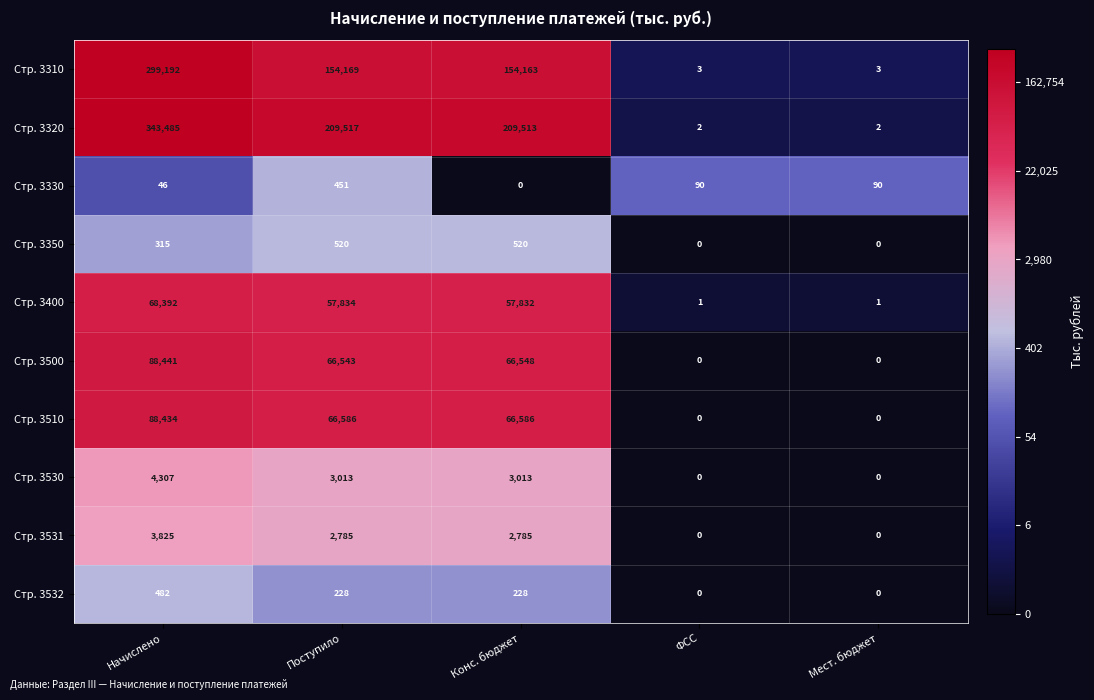

At which category is the sum across all series the highest?

Начислено